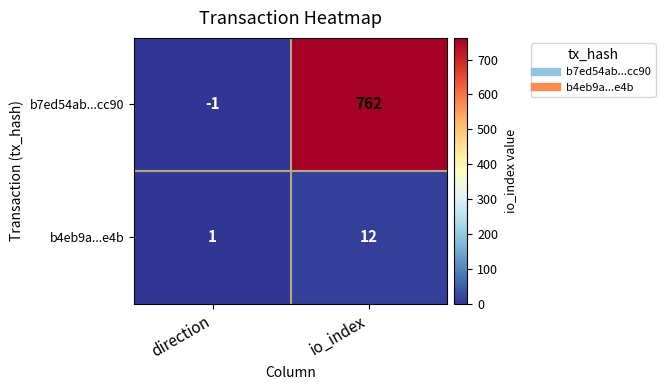

Reading left to right, list all the values displayed in this chart.

b7ed54ab...cc90: direction=-1	io_index=762
b4eb9a...e4b: direction=1	io_index=12